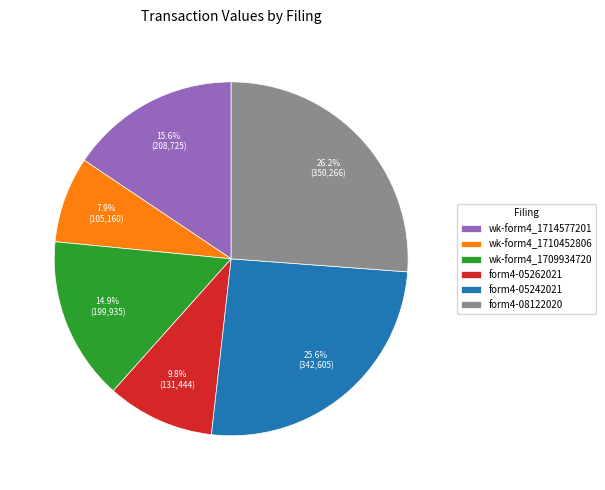

Rank the categories by value from lowest to highest.

wk-form4_1710452806, form4-05262021, wk-form4_1709934720, wk-form4_1714577201, form4-05242021, form4-08122020